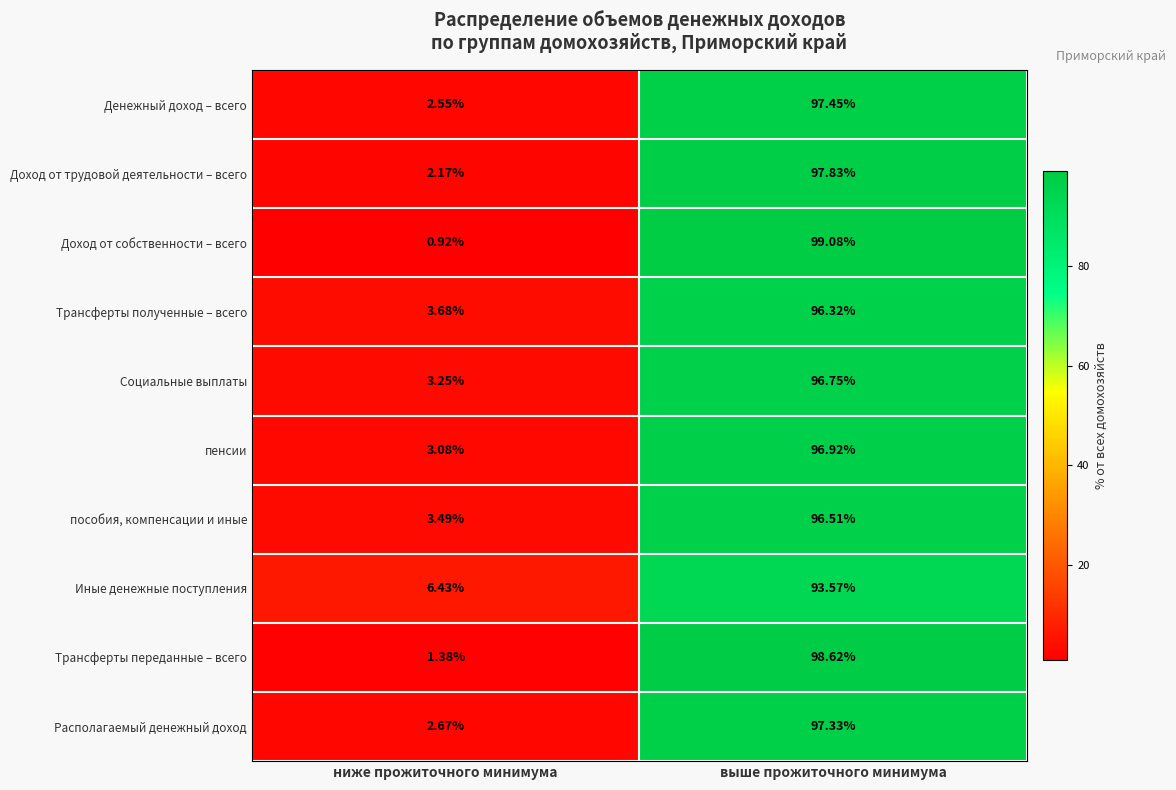

What is the total value across all series at выше прожиточного минимума?

970.4